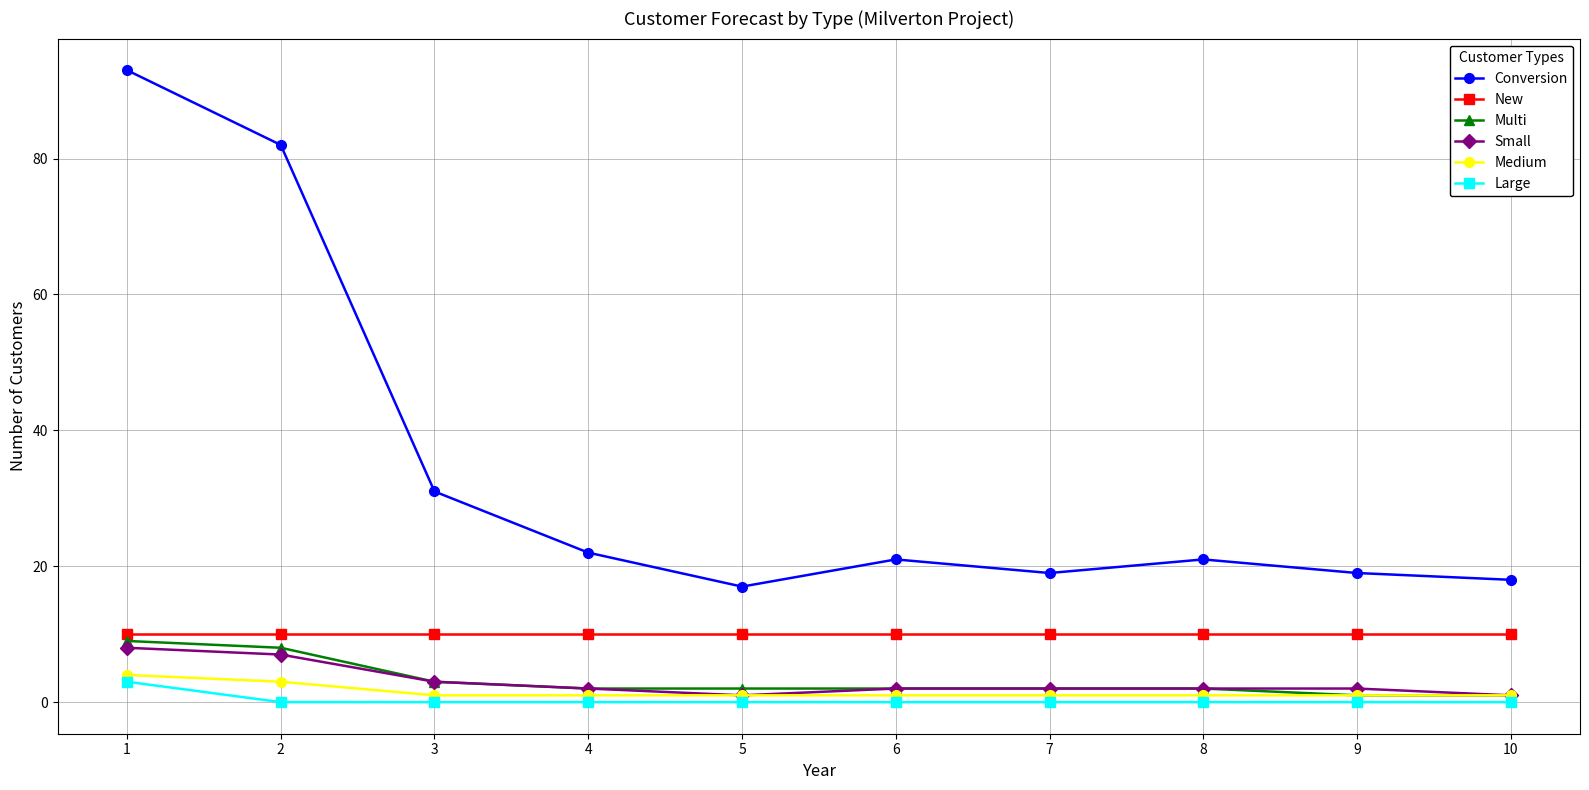

The New series shows 5 at 9. True or false?

False